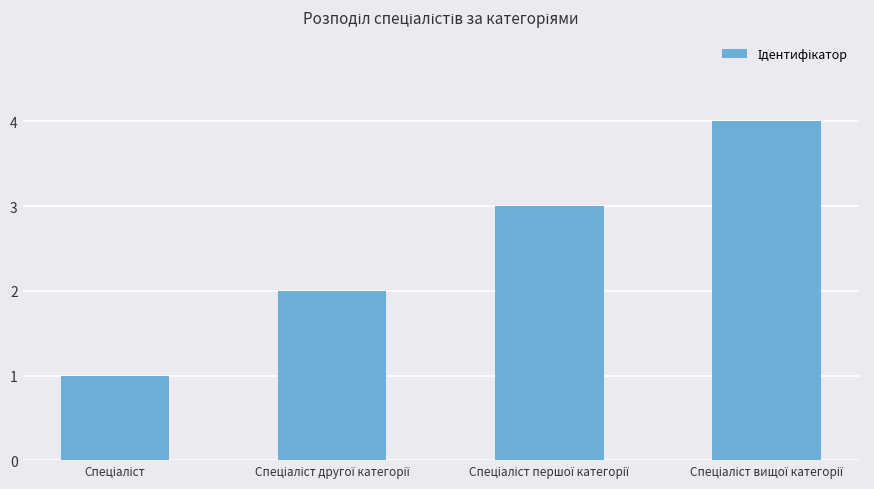

What is the difference between the maximum and minimum values?

3